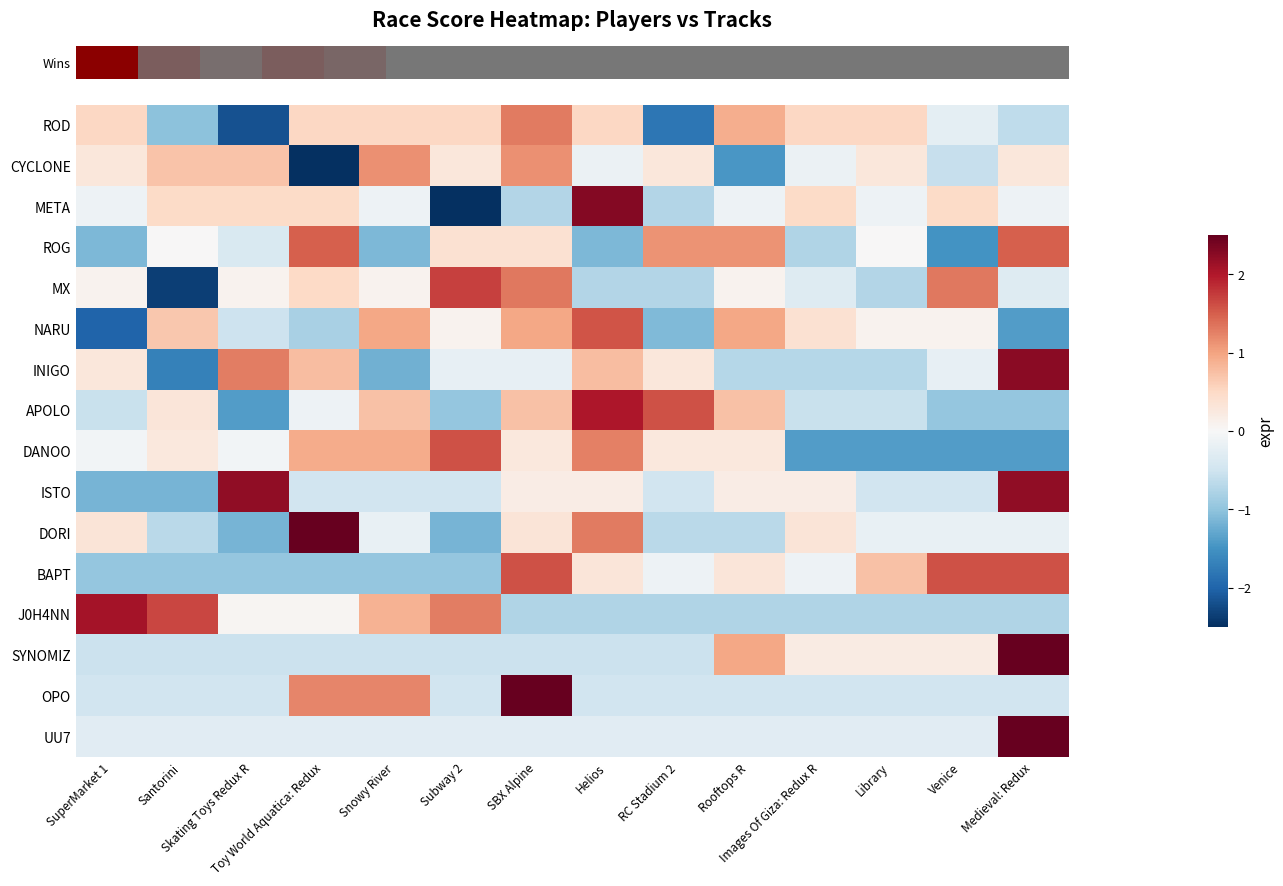

Between Library and SBX Alpine, which is larger?

SBX Alpine